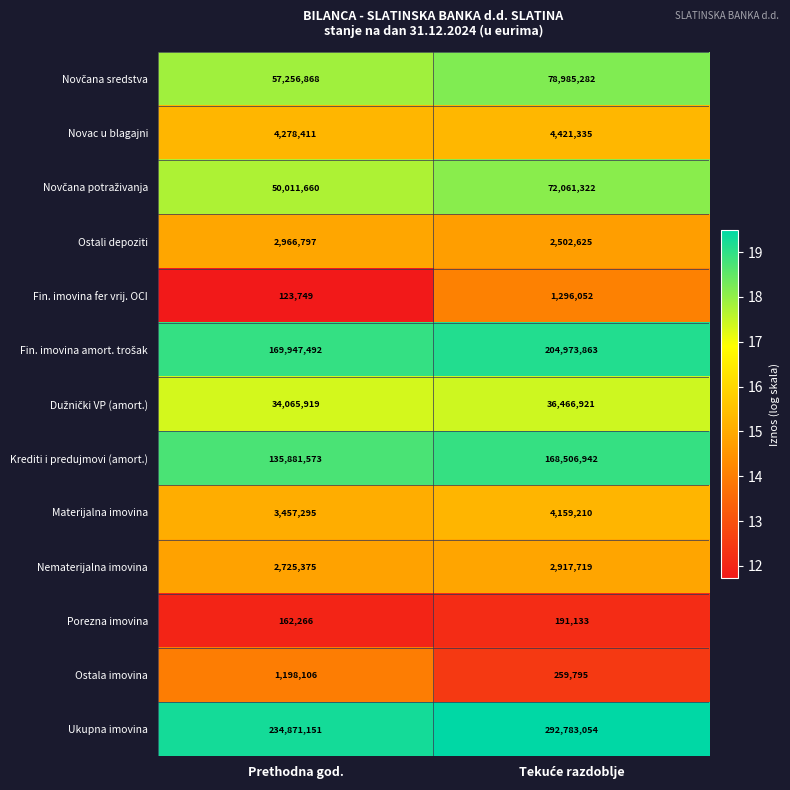

Is the value of Nematerijalna imovina at Prethodna god. greater than the value of Novac u blagajni at Prethodna god.?

No